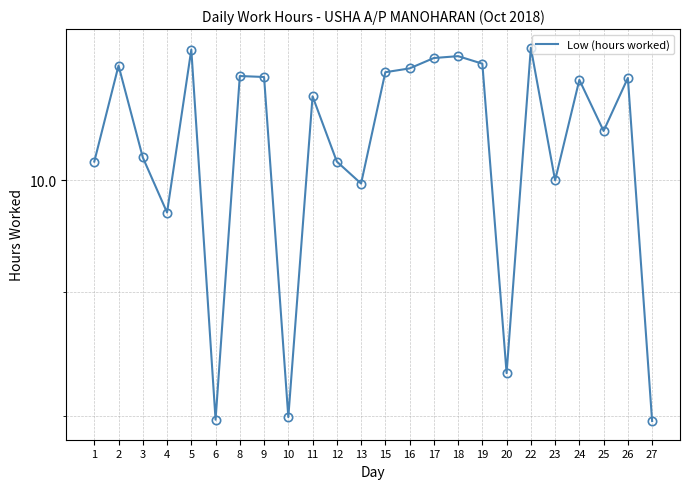

What is the average value?

10.3